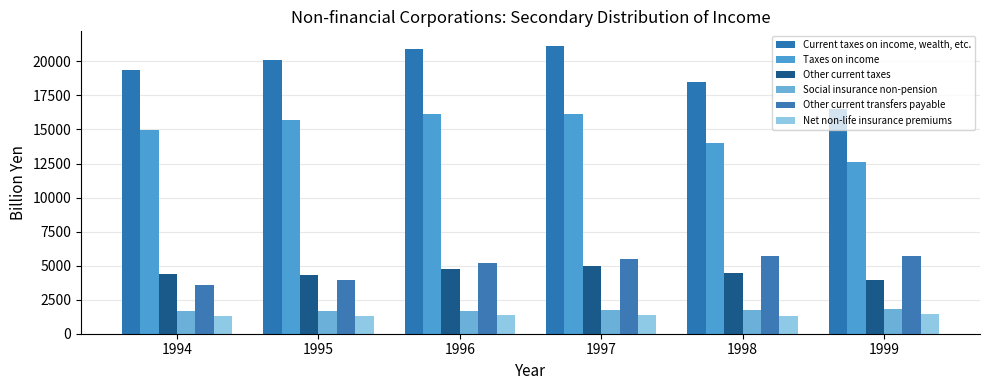

What is the sum of the Current taxes on income, wealth, etc. values at 1995 and 1998?

38534.2